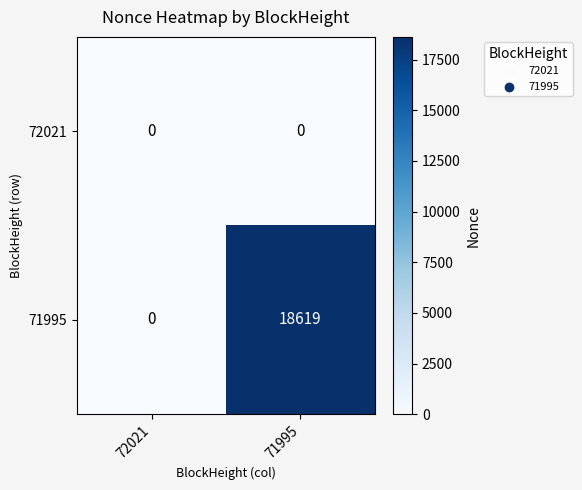

Reading left to right, list all the values displayed in this chart.

72021: 72021=0	71995=0
71995: 72021=0	71995=18619